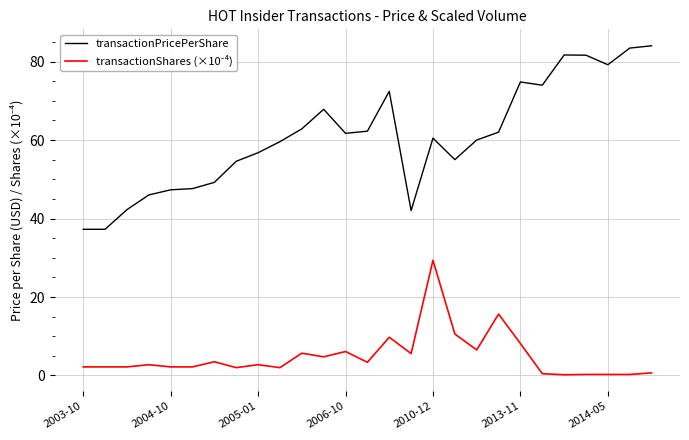

Which series has the widest spread of values?

transactionPricePerShare